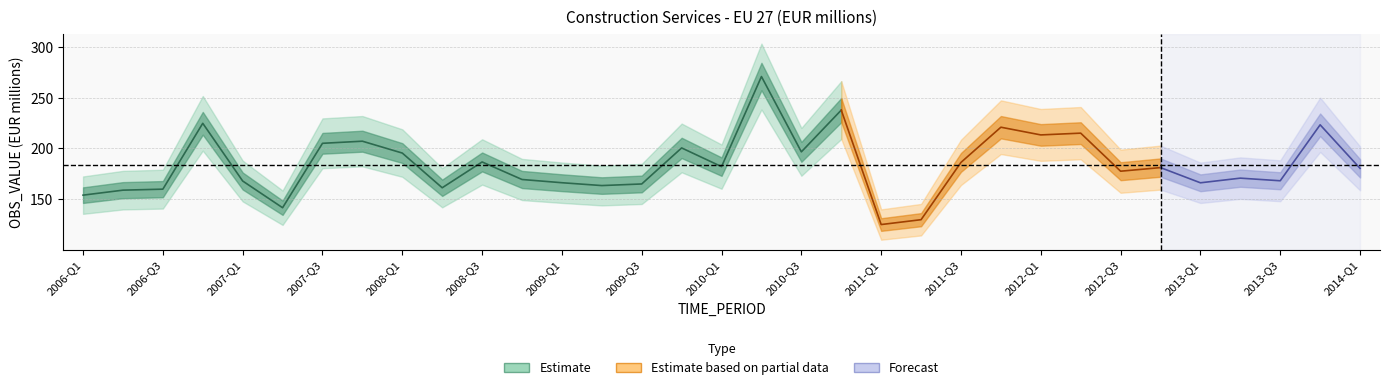

Rank the categories by value from highest to lowest.

2010-Q2, 2010-Q4, 2006-Q4, 2013-Q4, 2011-Q4, 2012-Q2, 2012-Q1, 2007-Q4, 2007-Q3, 2009-Q4, 2010-Q3, 2008-Q1, 2008-Q3, 2011-Q3, 2010-Q1, 2012-Q4, 2014-Q1, 2012-Q3, 2013-Q2, 2008-Q4, 2013-Q3, 2007-Q1, 2009-Q1, 2013-Q1, 2009-Q3, 2009-Q2, 2008-Q2, 2006-Q3, 2006-Q2, 2006-Q1, 2007-Q2, 2011-Q2, 2011-Q1